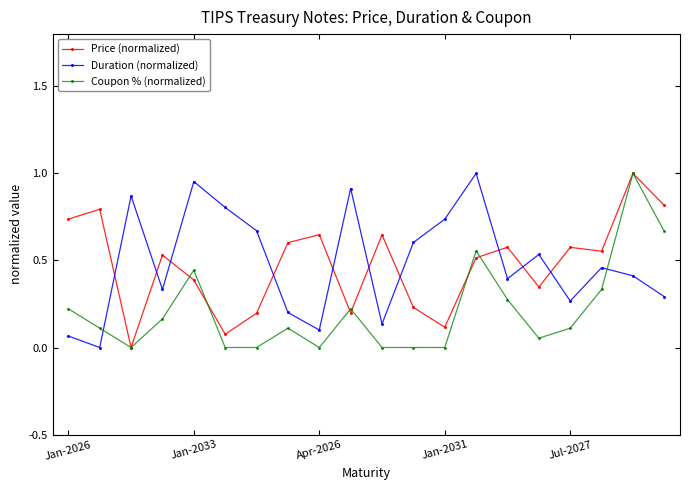

How many data points in Price (normalized) are above 0?

19